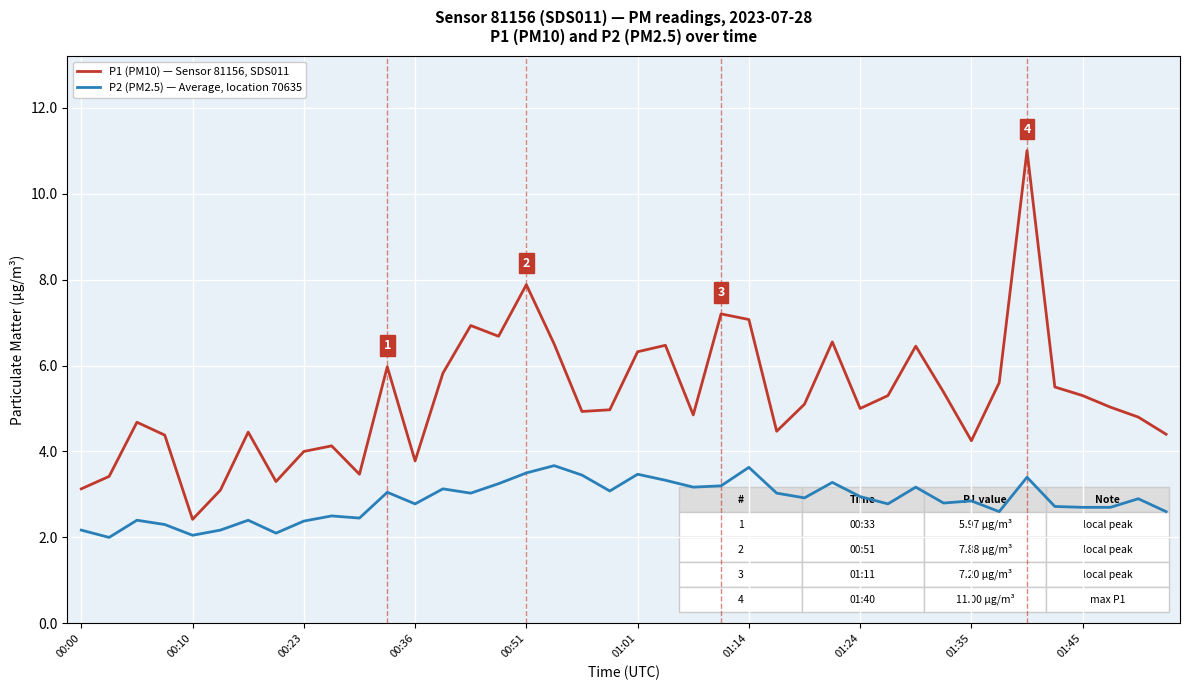

What is the lowest value of the P1 (PM10) — Sensor 81156, SDS011 series?

2.4